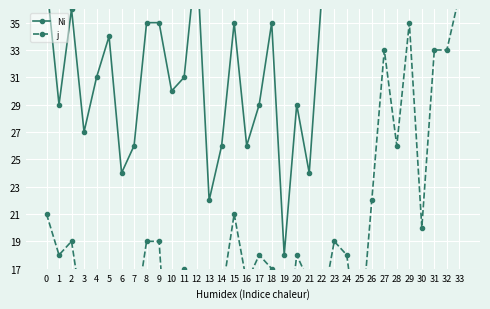

Rank the series by their maximum value, from lowest to highest.

j, Ni